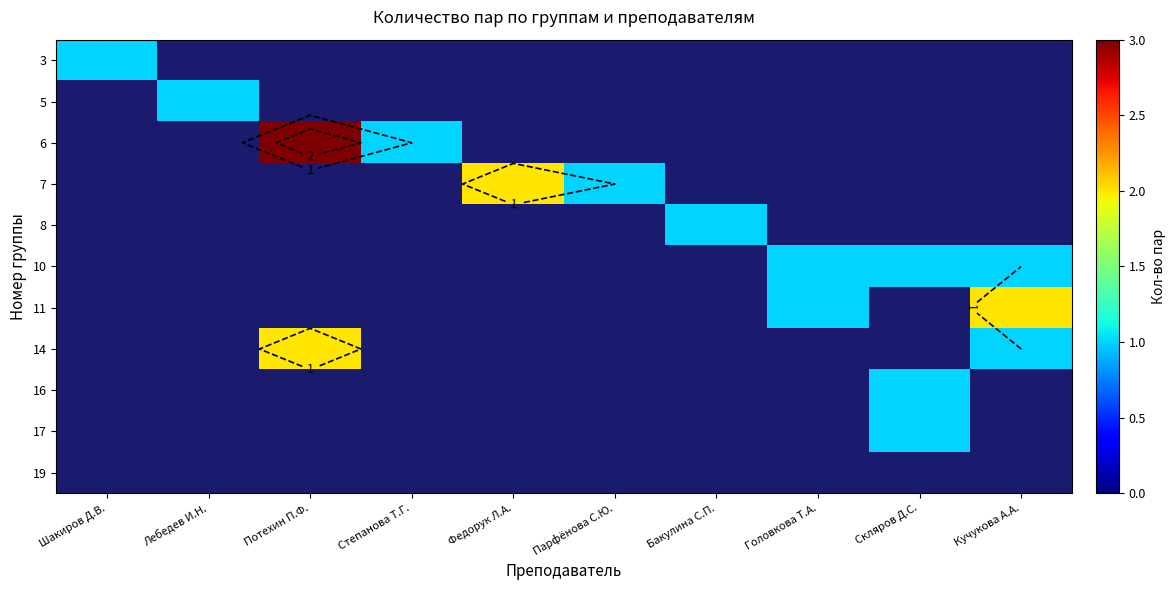

How many data points does each series have?

10